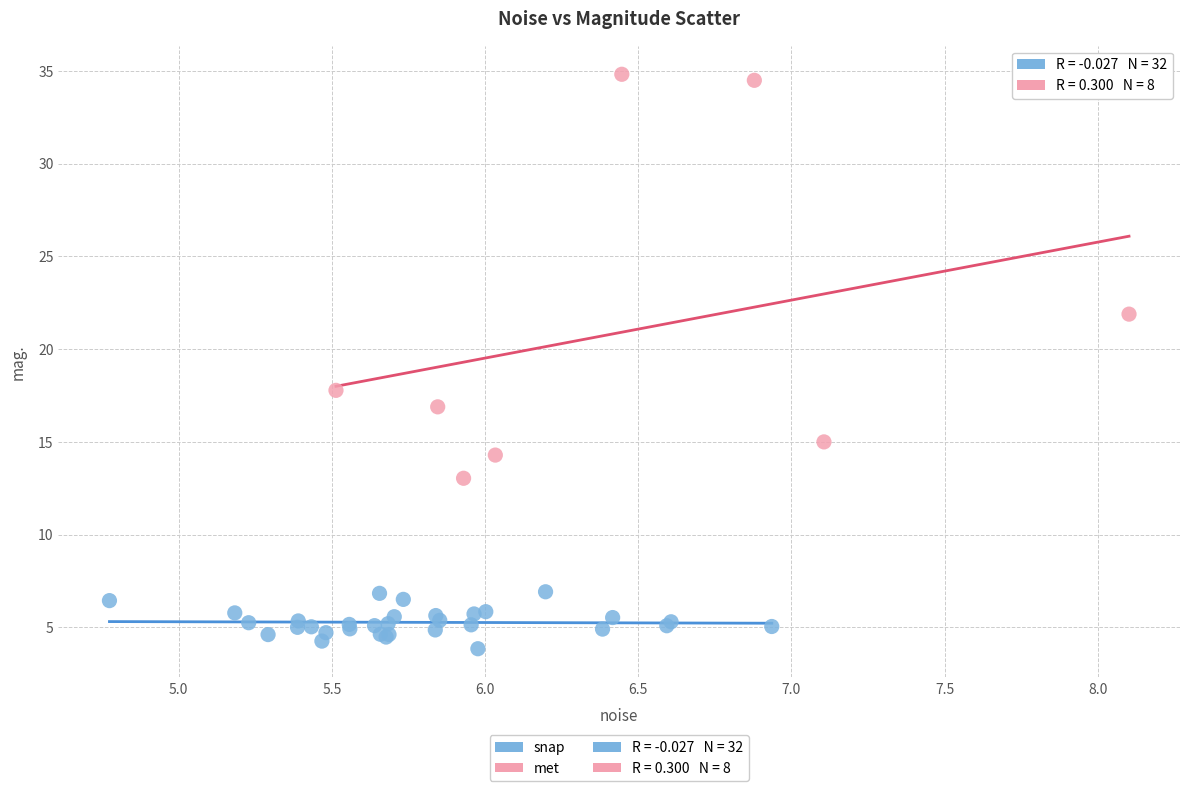

Which series reaches the maximum Y coordinate?

met